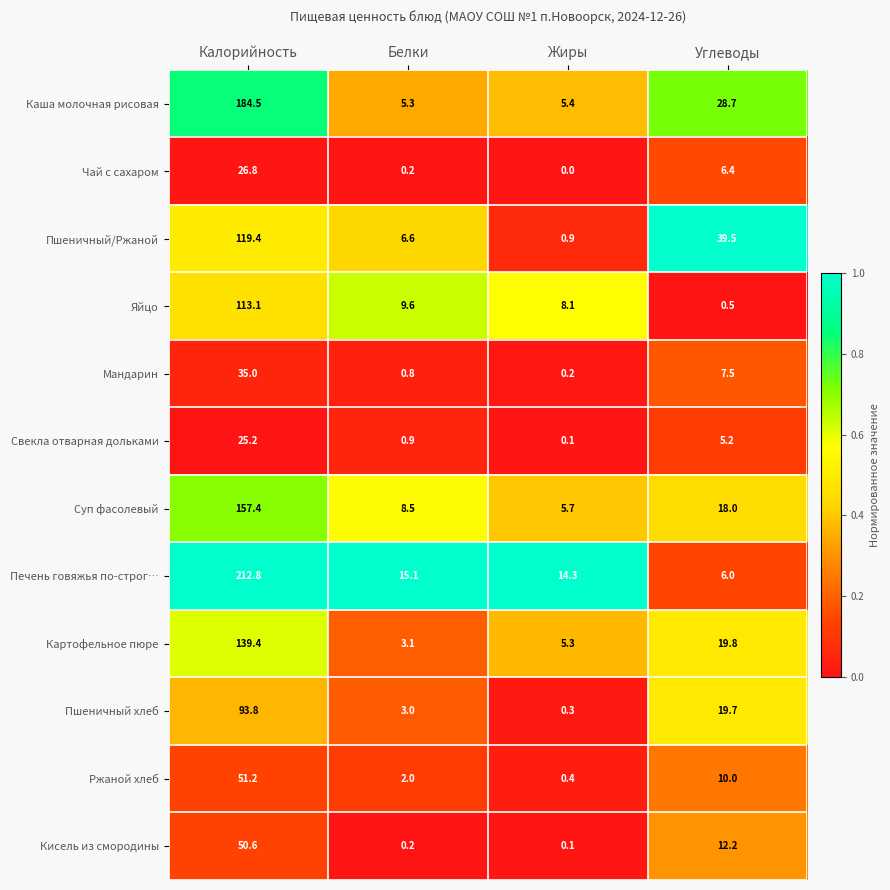

What is the average value of the Кисель из смородины series?

15.8